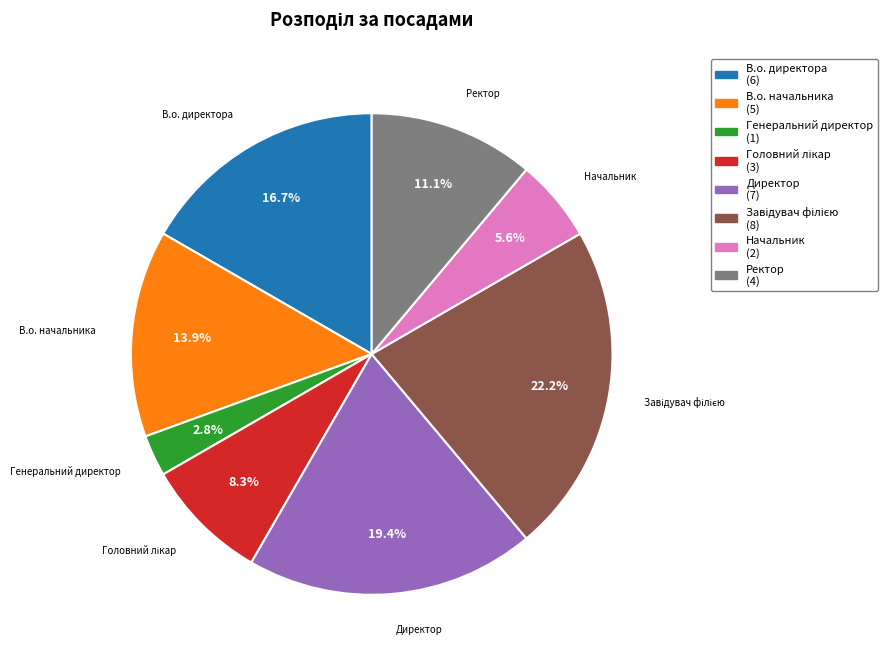

Is there any slice that represents more than half of the pie?

No